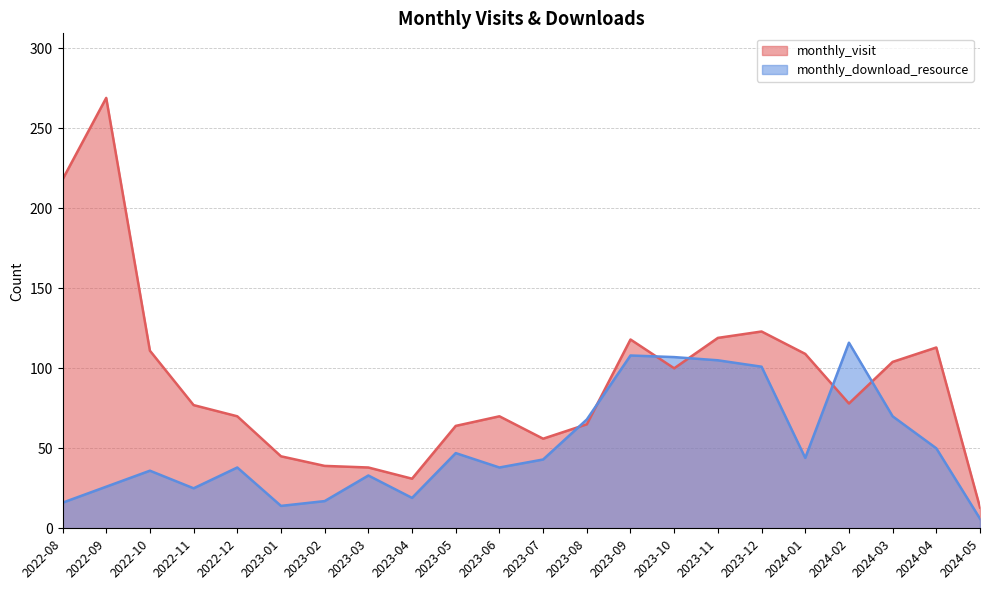

Is the value of monthly_download_resource at 2022-08 greater than the value of monthly_visit at 2023-04?

No